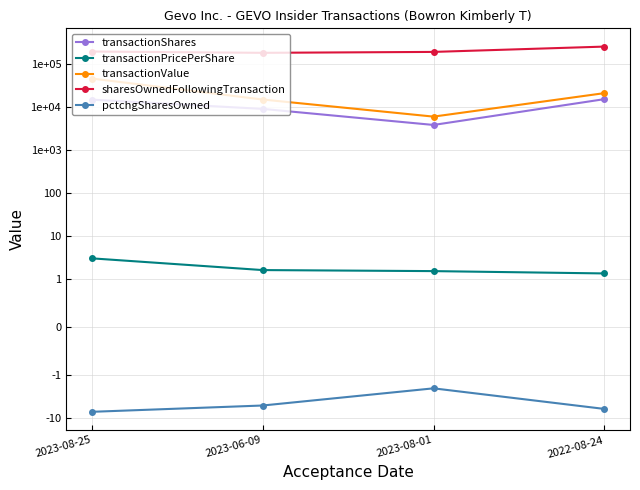

Which has a higher value, 2023-06-09 or 2023-08-25?

2023-08-25